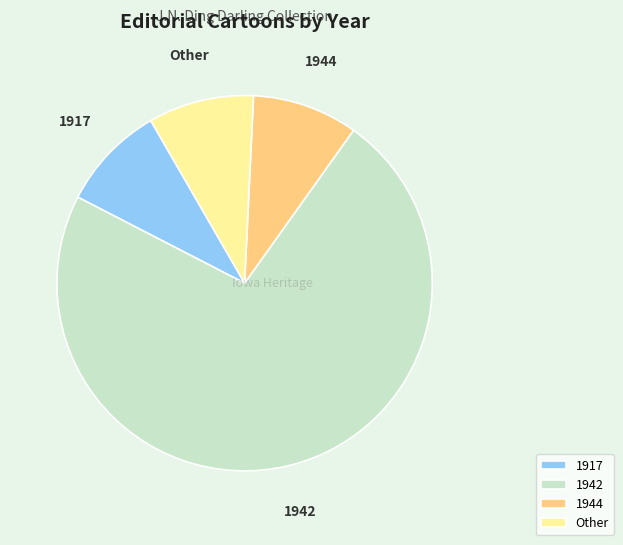

Which category has the biggest portion of the pie?

1942